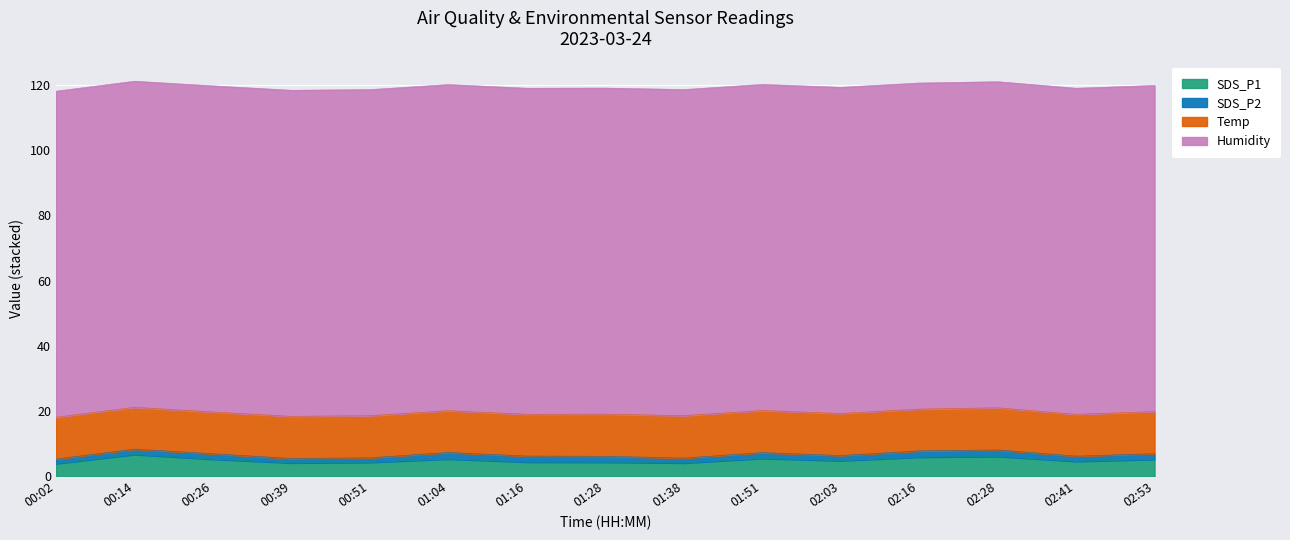

Does the chart display data point markers on the line(s)?

No